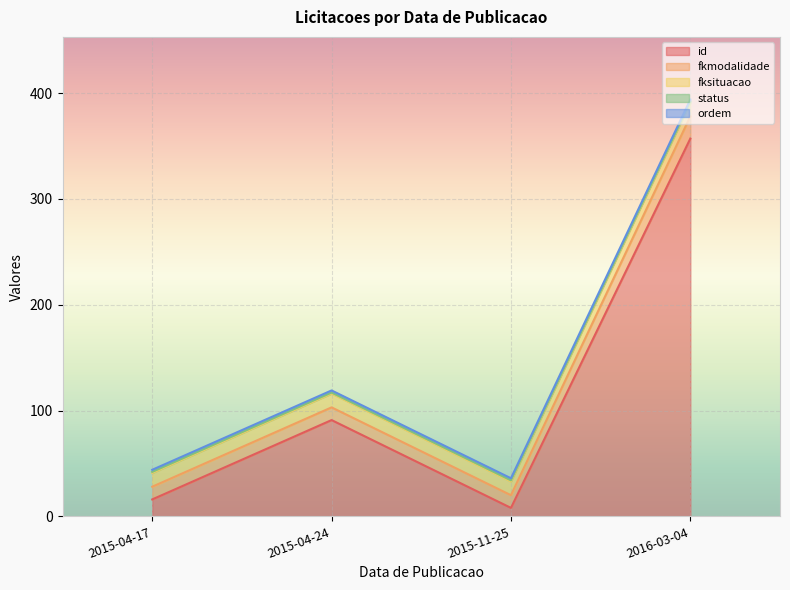

What is the minimum value for id?

8